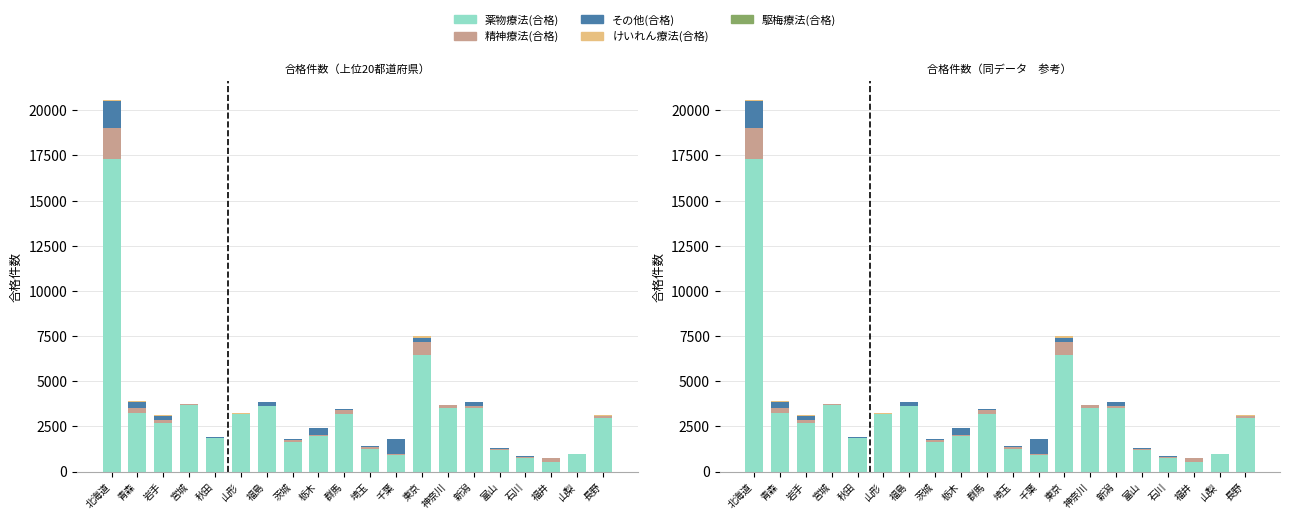

Reading left to right, list all the values displayed in this chart.

薬物療法(合格): 北海道=17290	青森=3222	岩手=2711	宮城=3689	秋田=1841	山形=3204	福島=3623	茨城=1658	栃木=1948	群馬=3176	埼玉=1269	千葉=924	東京=6436	神奈川=3537	新潟=3514	富山=1197	石川=766	福井=504	山梨=968	長野=2939
精神療法(合格): 北海道=1717	青森=315	岩手=165	宮城=33	秋田=30	山形=5	福島=7	茨城=110	栃木=48	群馬=246	埼玉=93	千葉=31	東京=739	神奈川=132	新潟=141	富山=46	石川=52	福井=222	山梨=11	長野=141
その他(合格): 北海道=1495	青森=333	岩手=211	宮城=6	秋田=44	山形=3	福島=226	茨城=43	栃木=401	群馬=24	埼玉=24	千葉=865	東京=217	神奈川=0	新潟=174	富山=44	石川=19	福井=16	山梨=0	長野=6
けいれん療法(合格): 北海道=82	青森=14	岩手=32	宮城=25	秋田=11	山形=5	福島=0	茨城=13	栃木=4	群馬=2	埼玉=15	千葉=3	東京=104	神奈川=17	新潟=33	富山=2	石川=9	福井=17	山梨=4	長野=63
駆梅療法(合格): 北海道=12	青森=21	岩手=4	宮城=0	秋田=6	山形=7	福島=0	茨城=4	栃木=11	群馬=6	埼玉=4	千葉=5	東京=29	神奈川=19	新潟=1	富山=5	石川=9	福井=6	山梨=0	長野=4